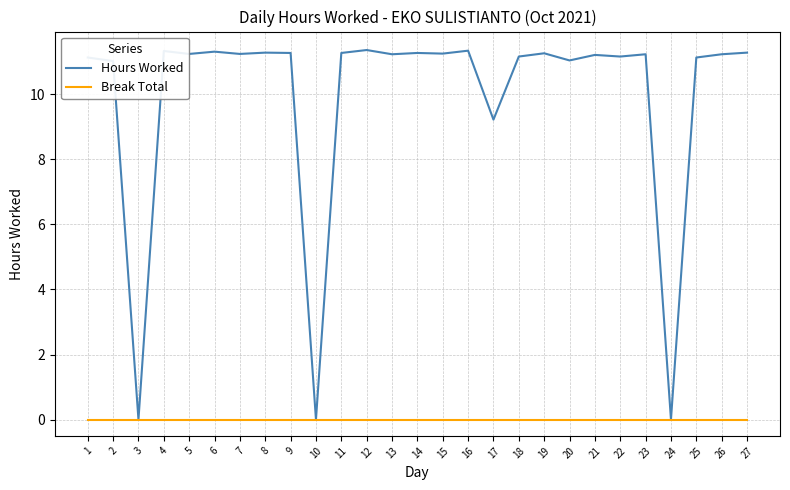

List the series in order of their overall mean, highest first.

Hours Worked, Break Total